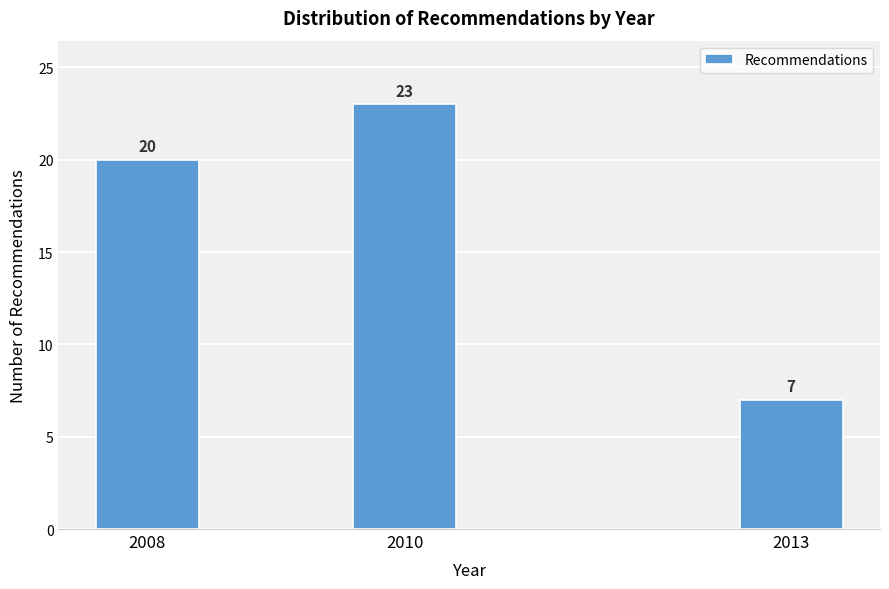

Reading right to left, list all the values displayed in this chart.

2013=7	2010=23	2008=20